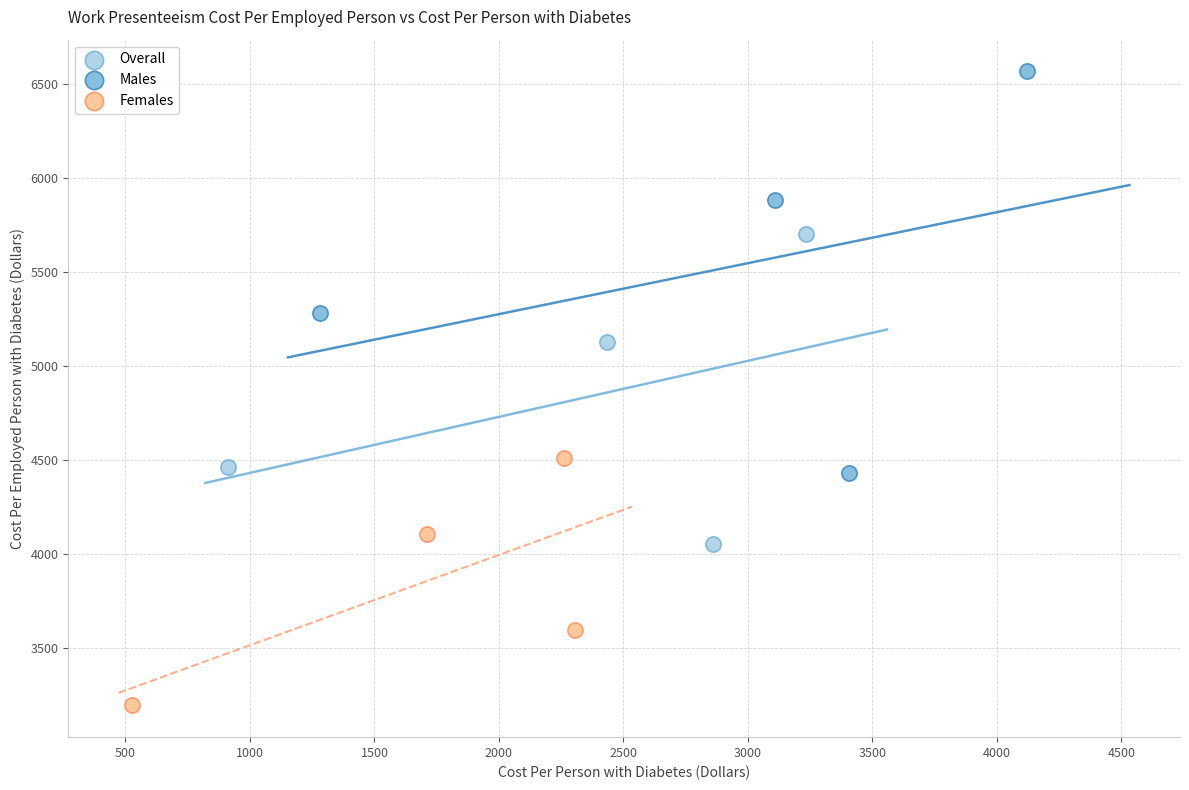

Which series contains the lowest Y value?

Females